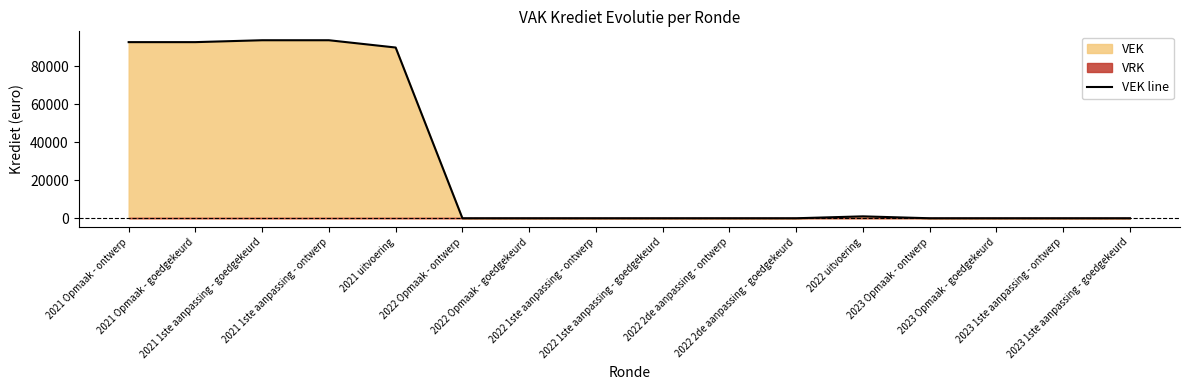

What is the difference between the maximum and minimum values?

93786